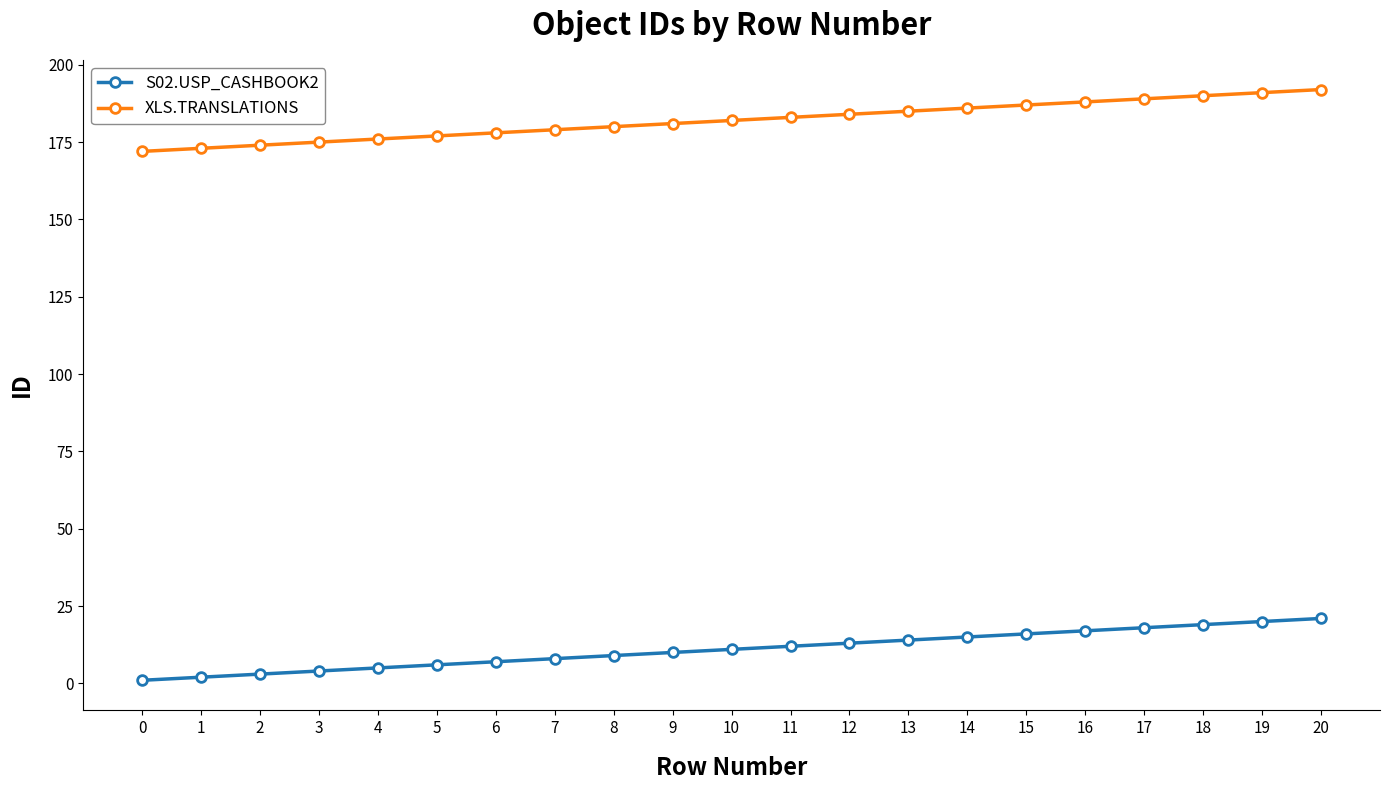

List the series in order of their overall mean, lowest first.

S02.USP_CASHBOOK2, XLS.TRANSLATIONS